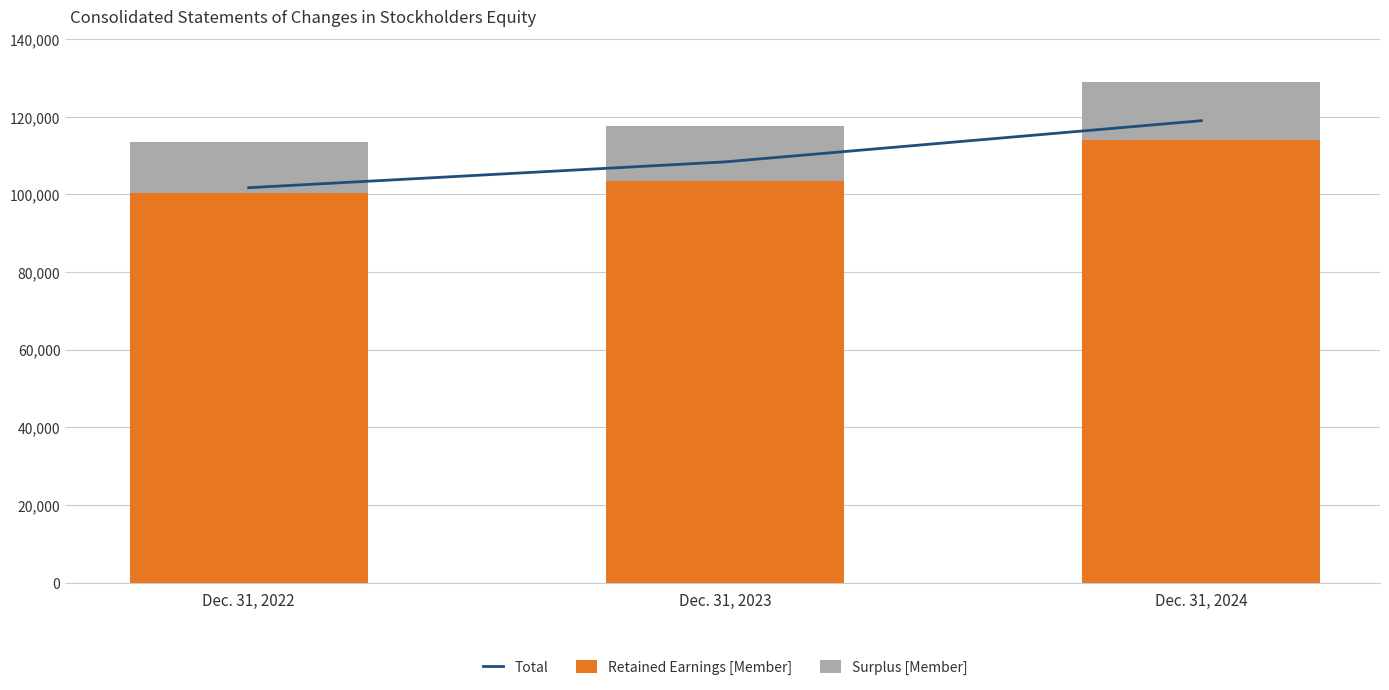

What is the value of the Surplus [Member] bar at the 3rd from the left?

14901